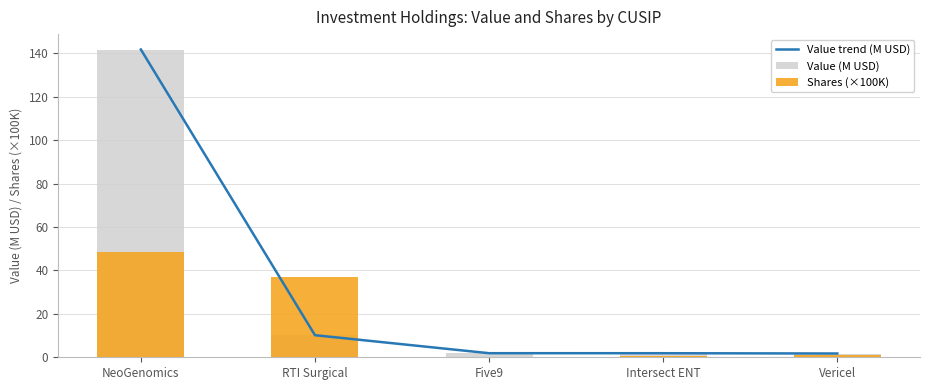

What is the difference between the Value trend (M USD) values at NeoGenomics and Five9?

139.8